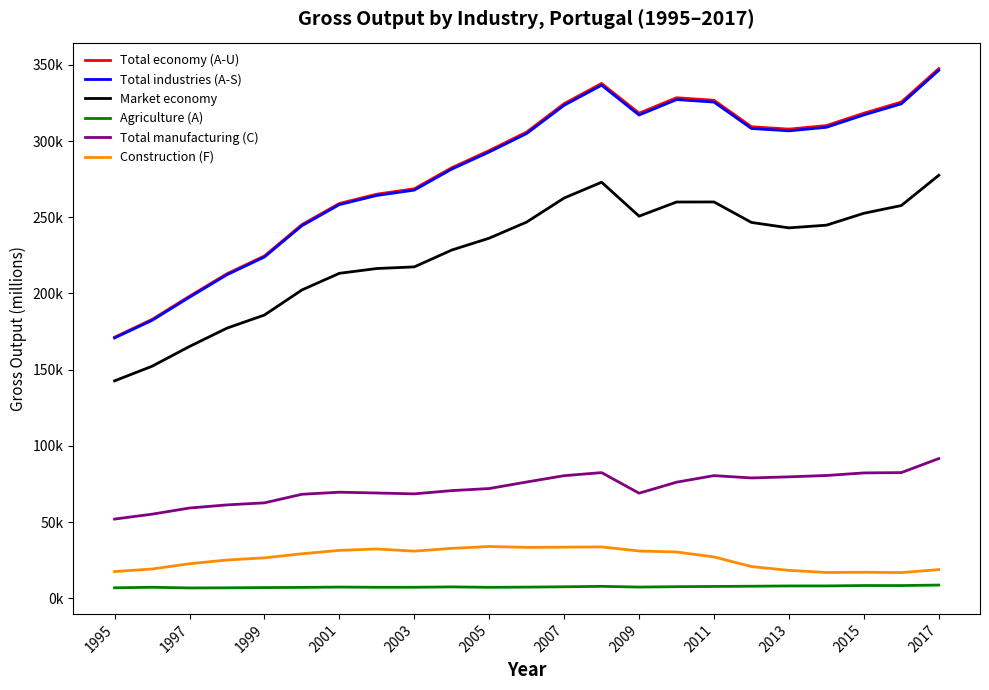

Is this an area chart (filled region under the line)?

No